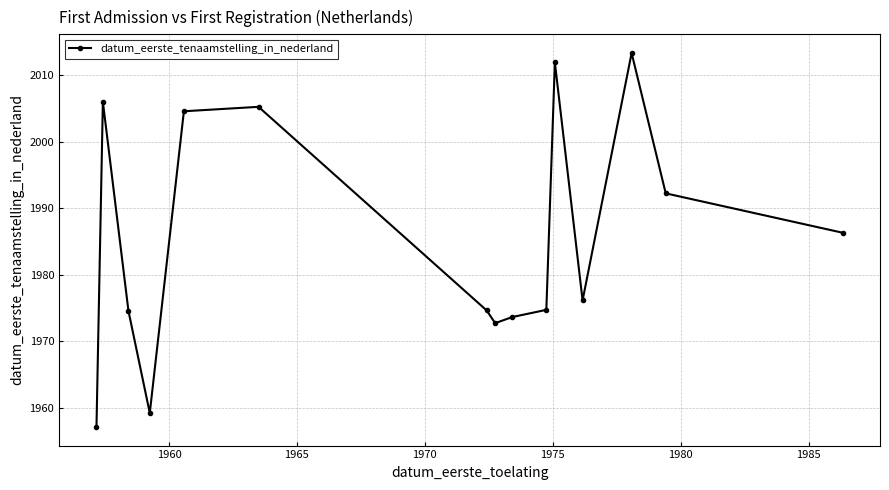

What is the greatest value displayed?

2013.3